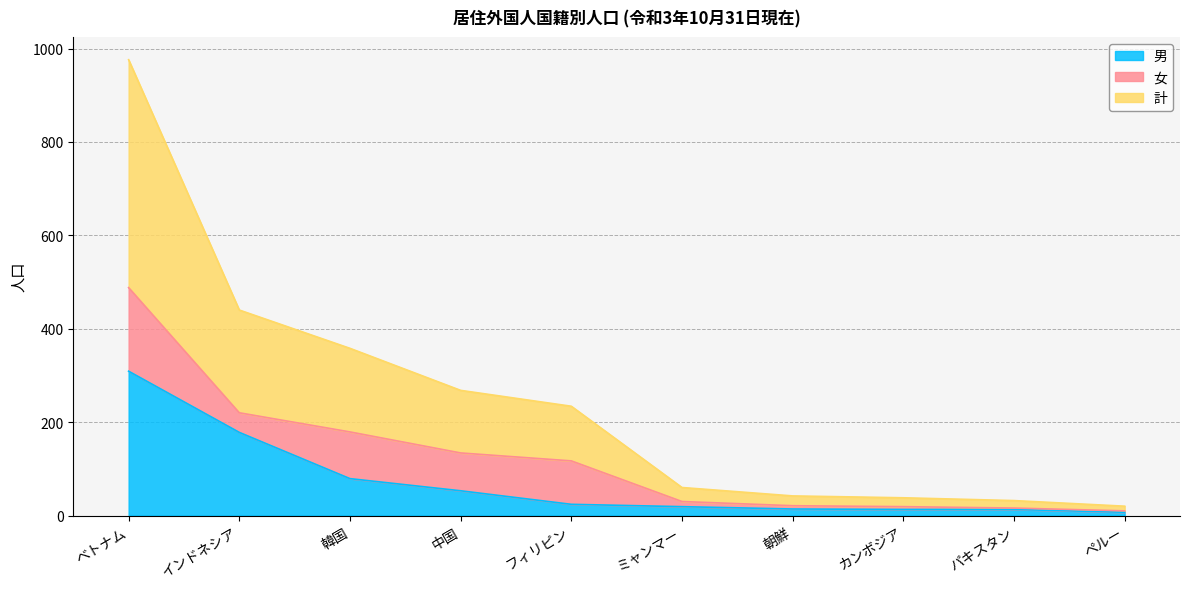

At which category is the sum across all series the highest?

ベトナム